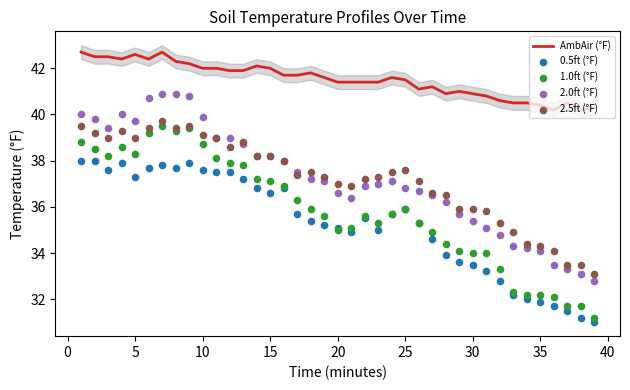

Which series has the largest total across all categories?

AmbAir (°F)